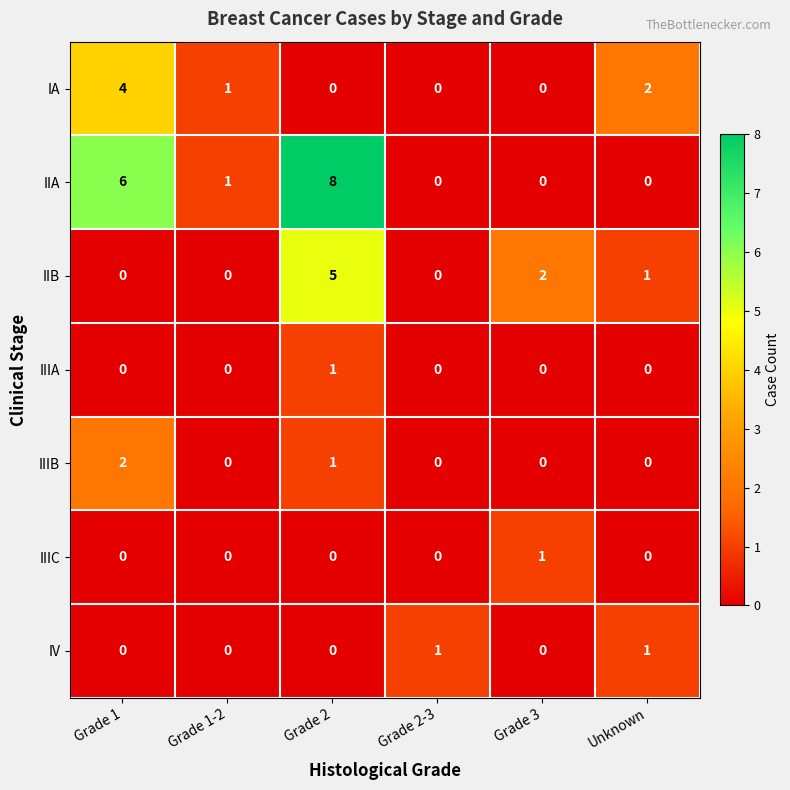

What is the difference between the maximum and minimum values in the IIB series?

5